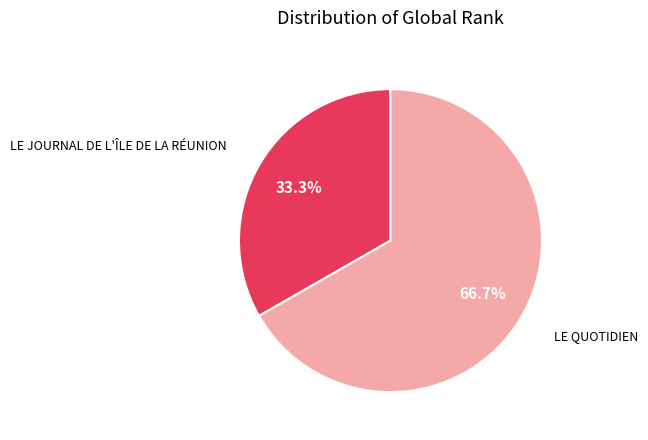

What is the smallest slice in the pie chart?

LE JOURNAL DE L'ÎLE DE LA RÉUNION